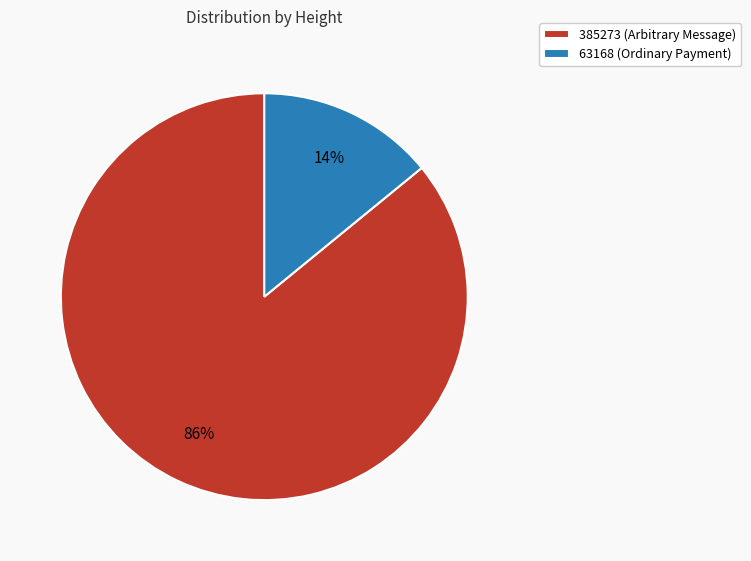

Combined, do 385273 (Arbitrary Message) and 63168 (Ordinary Payment) account for over 50%?

Yes